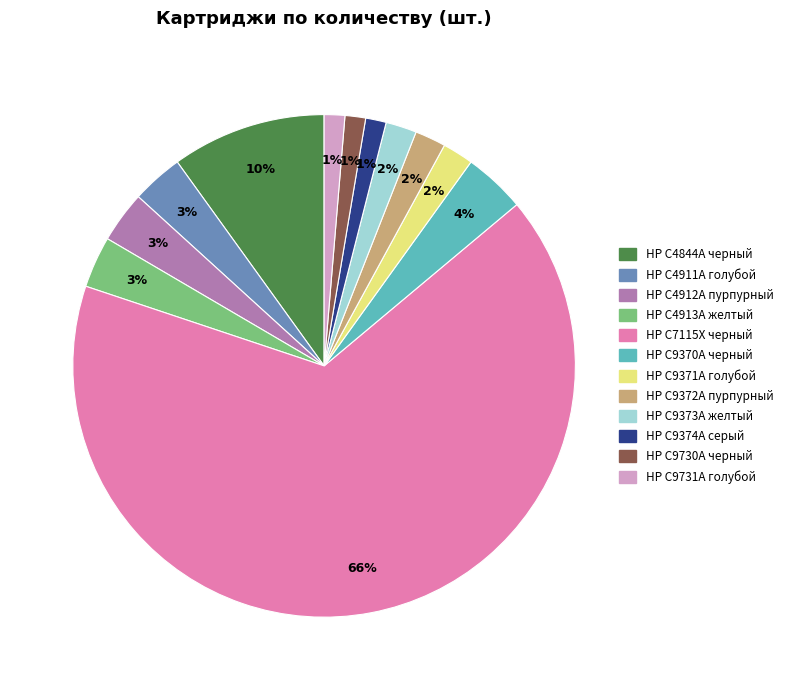

Do HP C9370A черный and HP C9730A черный together represent more than half of the pie?

No